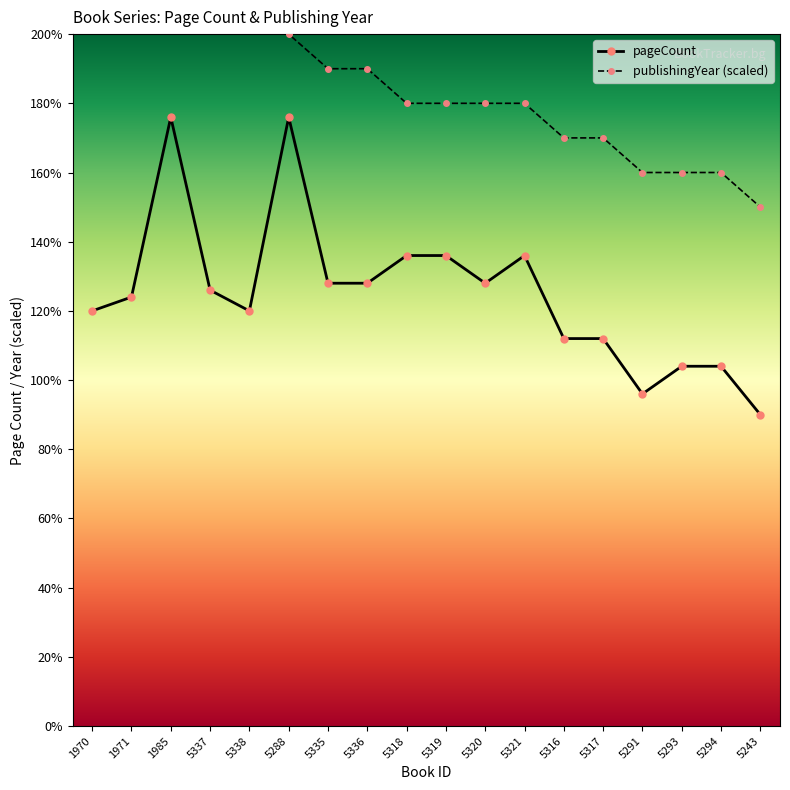

At which label does pageCount first exceed 126?

1985